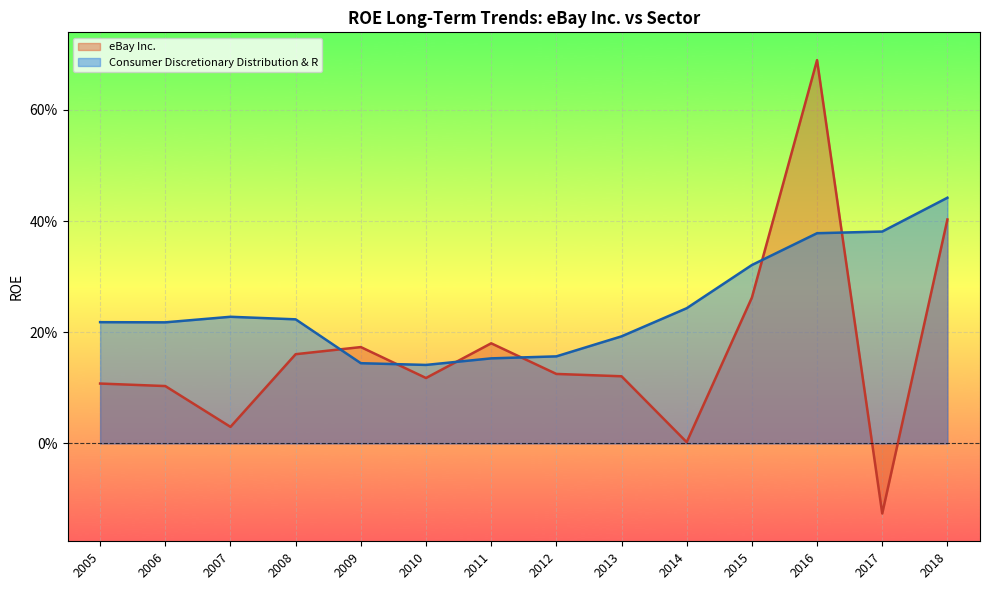

What is the difference between the eBay Inc. values at 2008 and 2014?

0.2